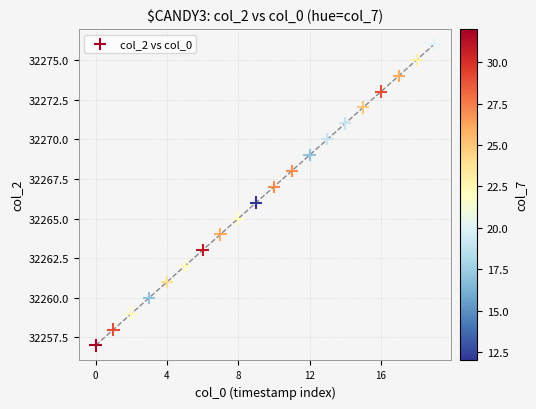

What is the range of Y values (max minus min)?

19